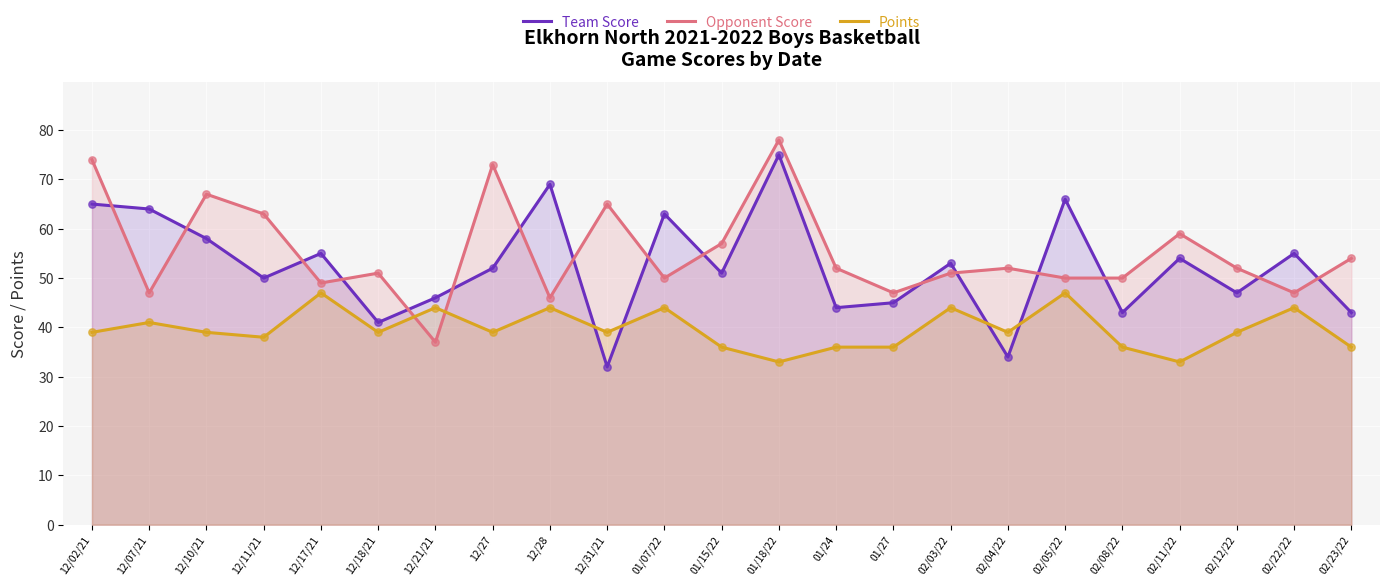

At how many categories does at least one series exceed 54?

14